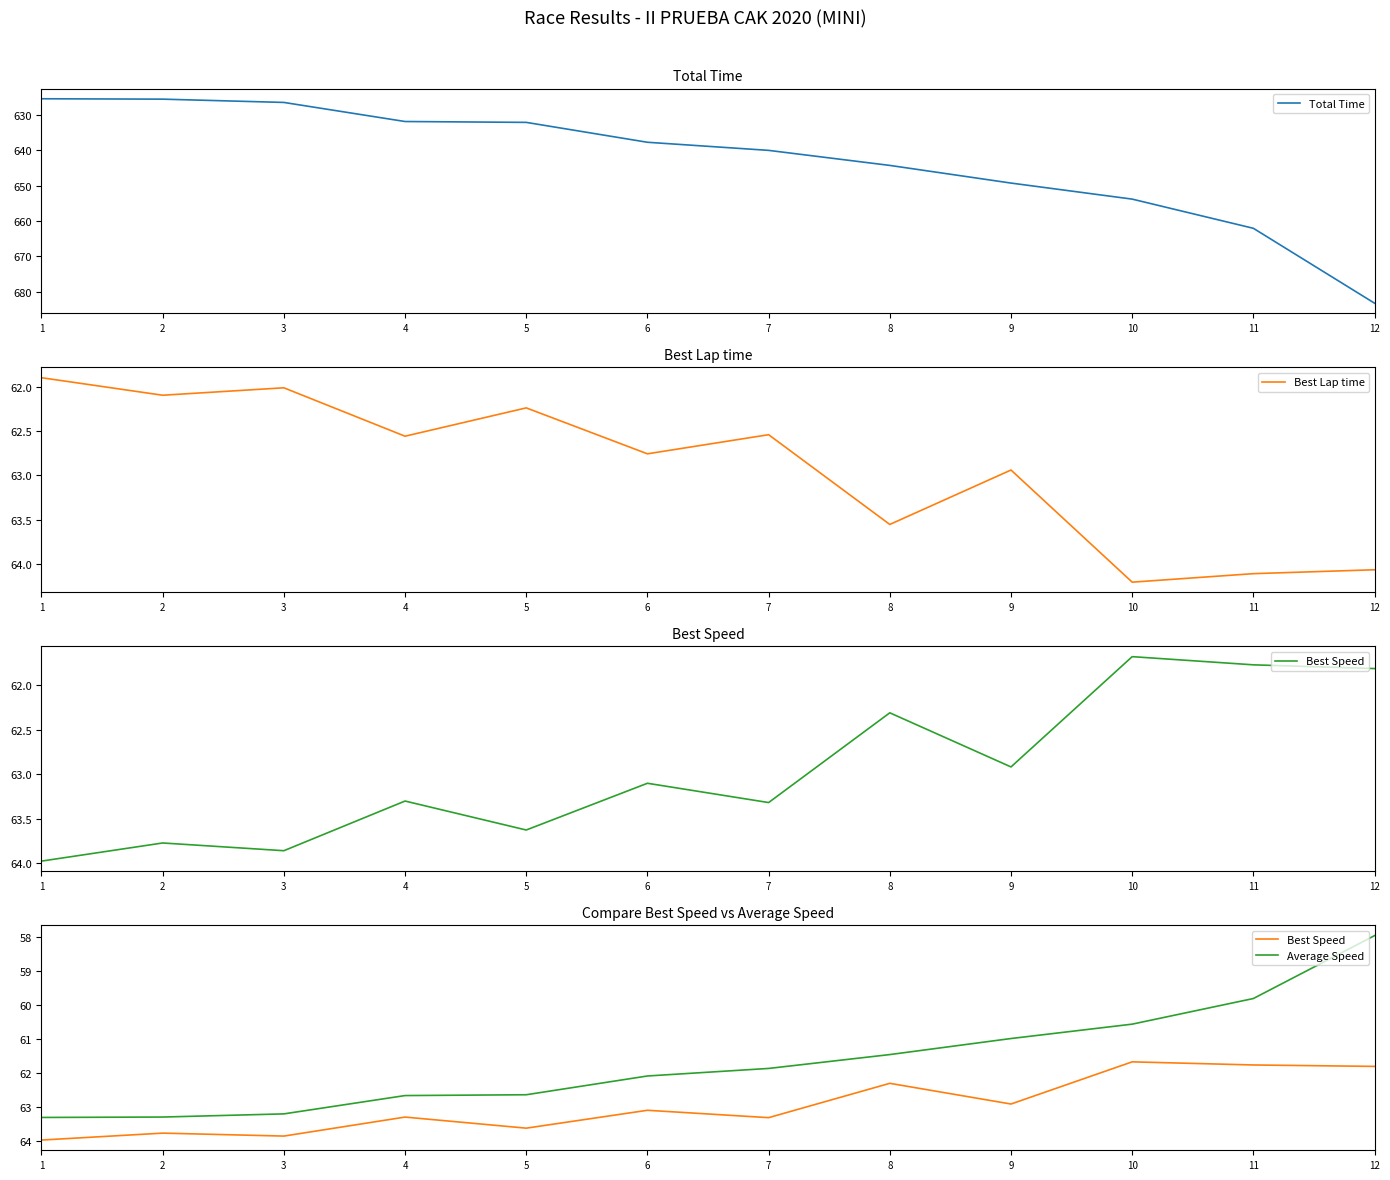

What is the difference between the second highest and minimum values in the Average Speed series?

5.3